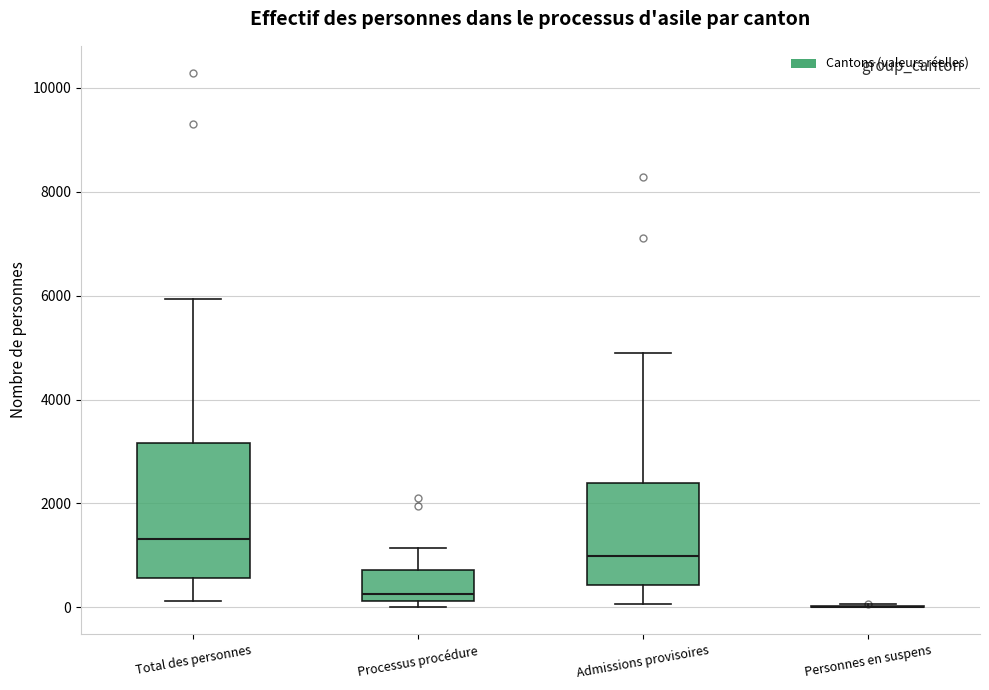

Which box is the tallest, from its lower edge to its upper edge?

Total des personnes